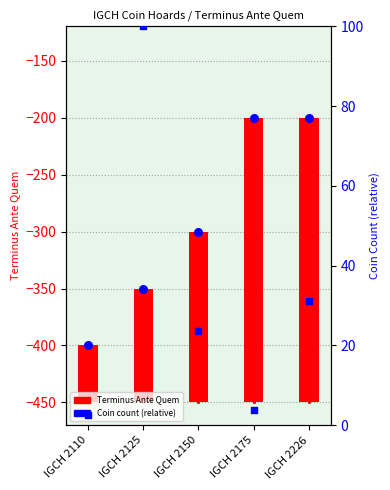

Which series has the largest Y range (max minus min)?

Terminus Ante Quem